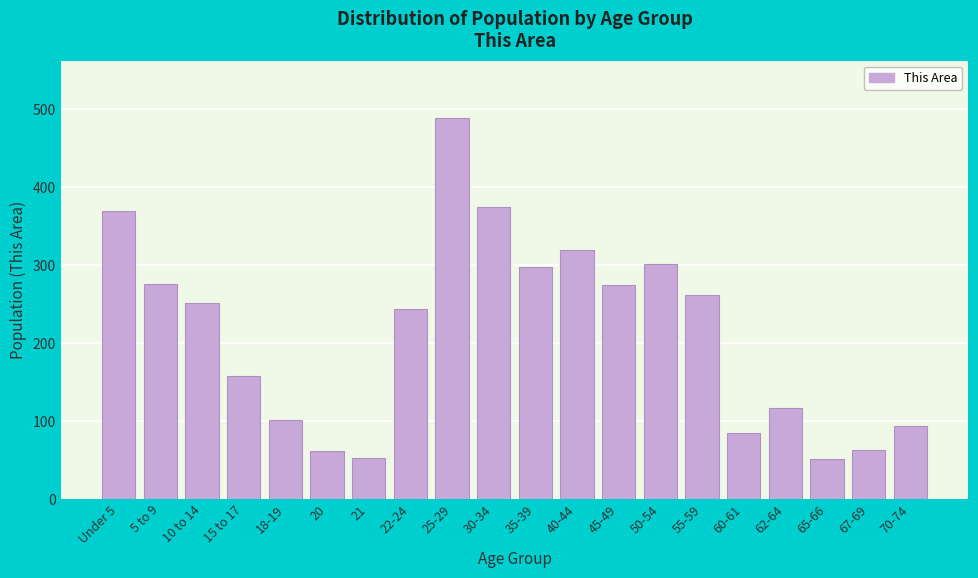

What is the average value?

212